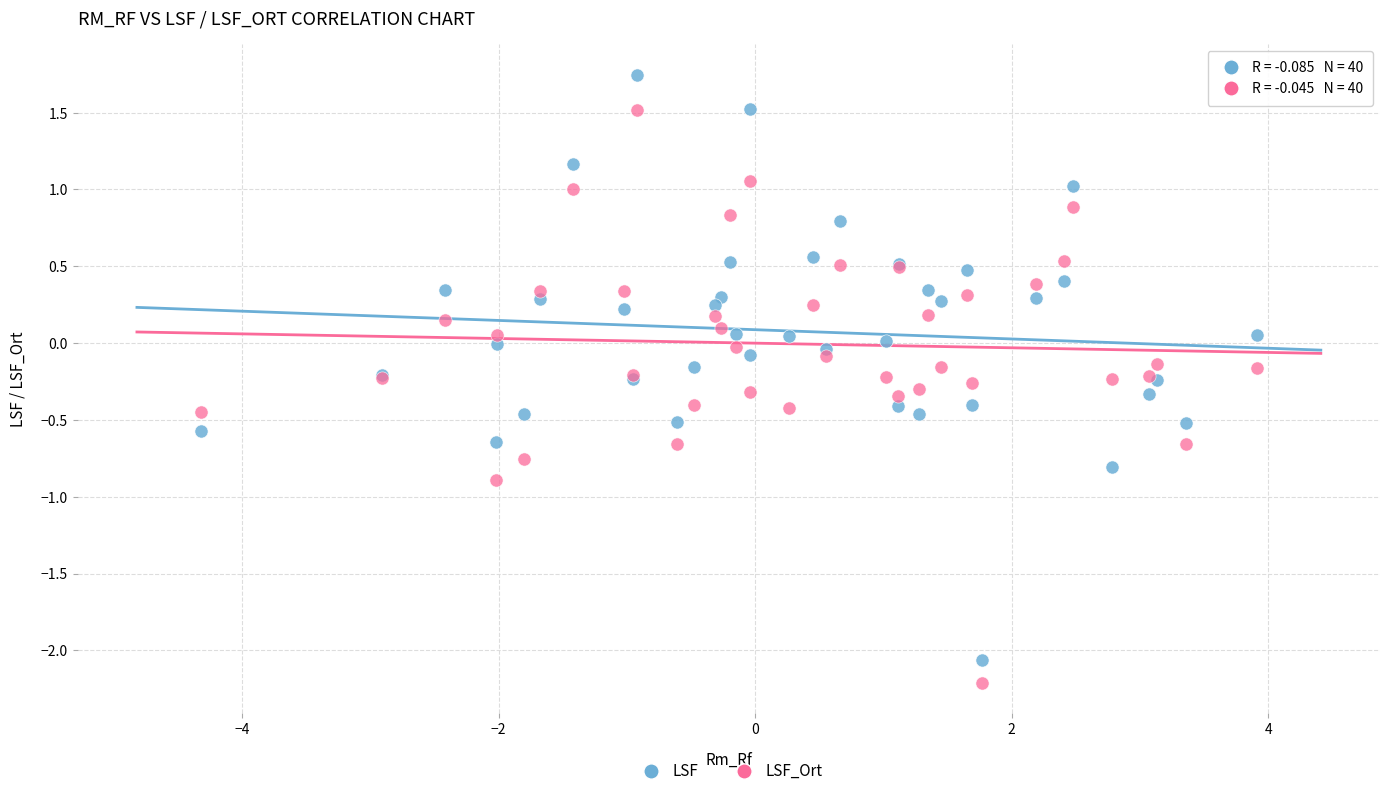

What are all the series names shown in the legend?

LSF, LSF_Ort